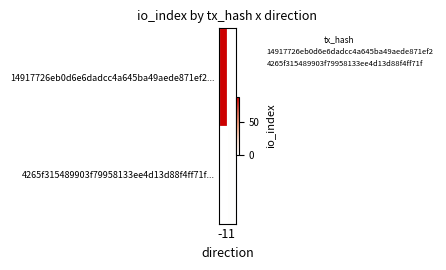

Between 1 and -1, which is larger?

-1